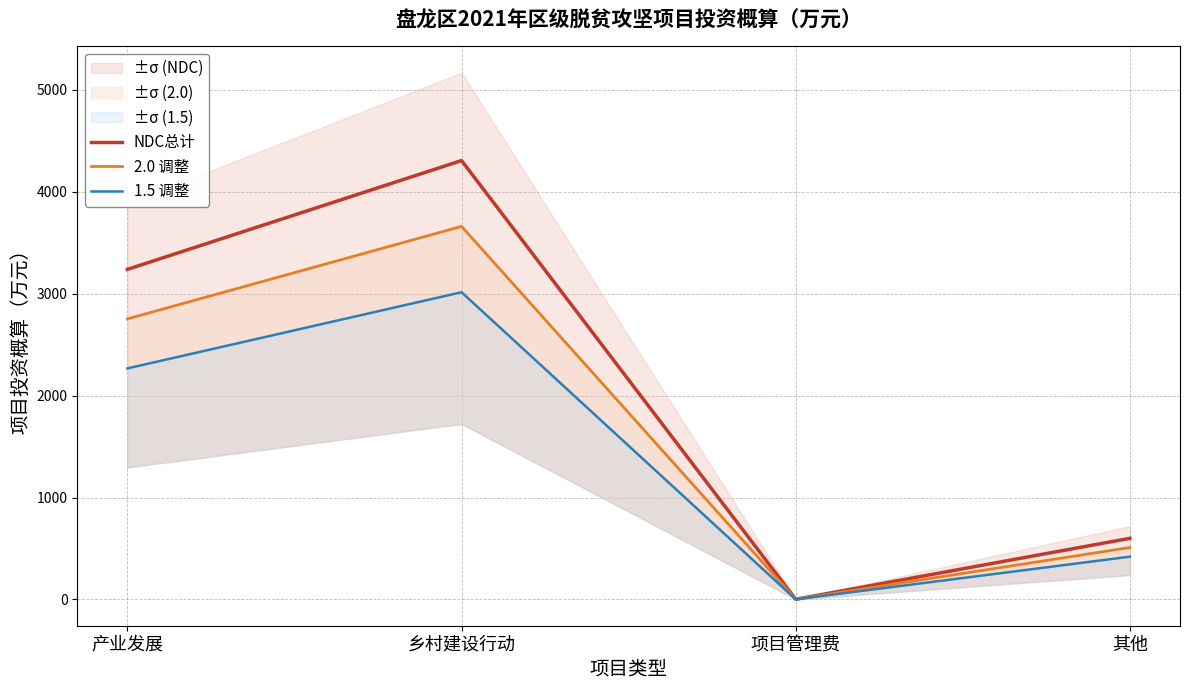

Is it true that 1.5 调整 equals 1.4 at 项目管理费?

True